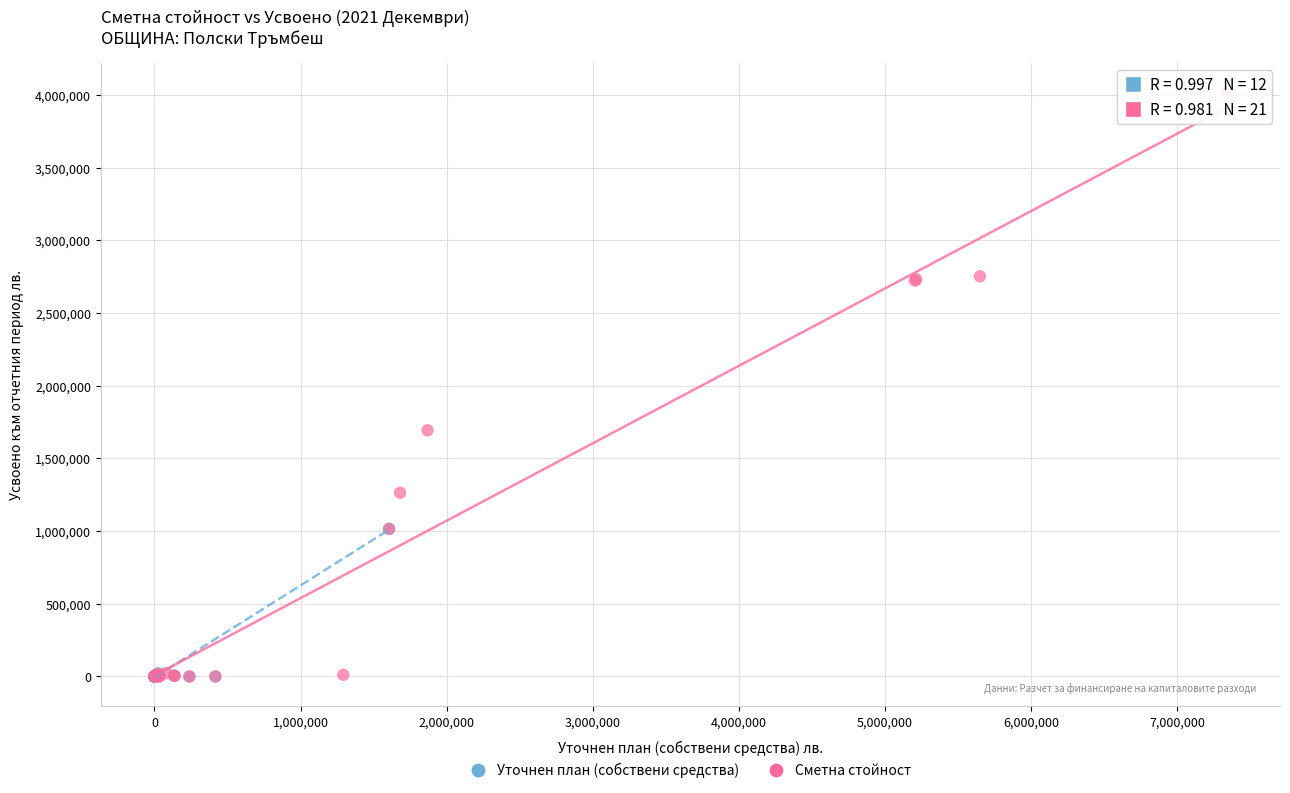

Which series has the largest Y range (max minus min)?

Сметна стойност